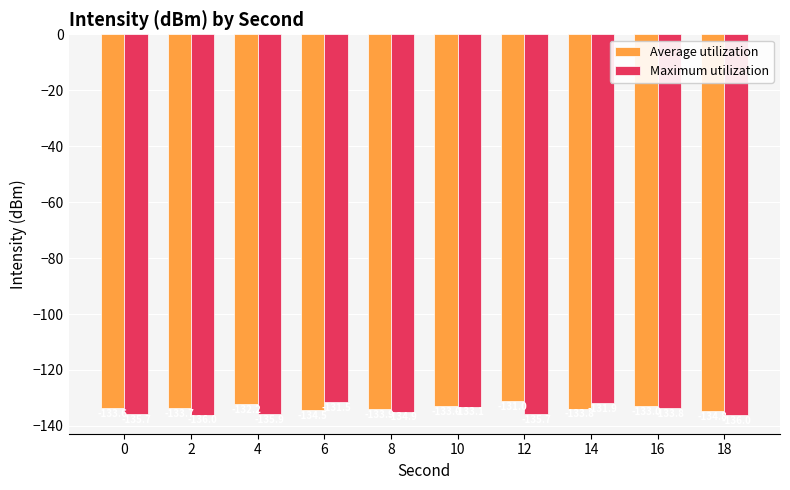

At how many categories does at least one series exceed -133?

6